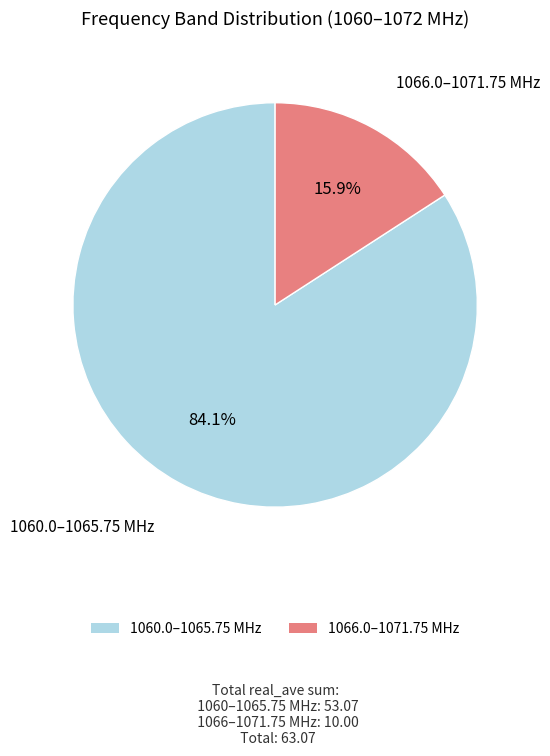

Combined, do 1060.0–1065.75 MHz and 1066.0–1071.75 MHz account for over 50%?

Yes